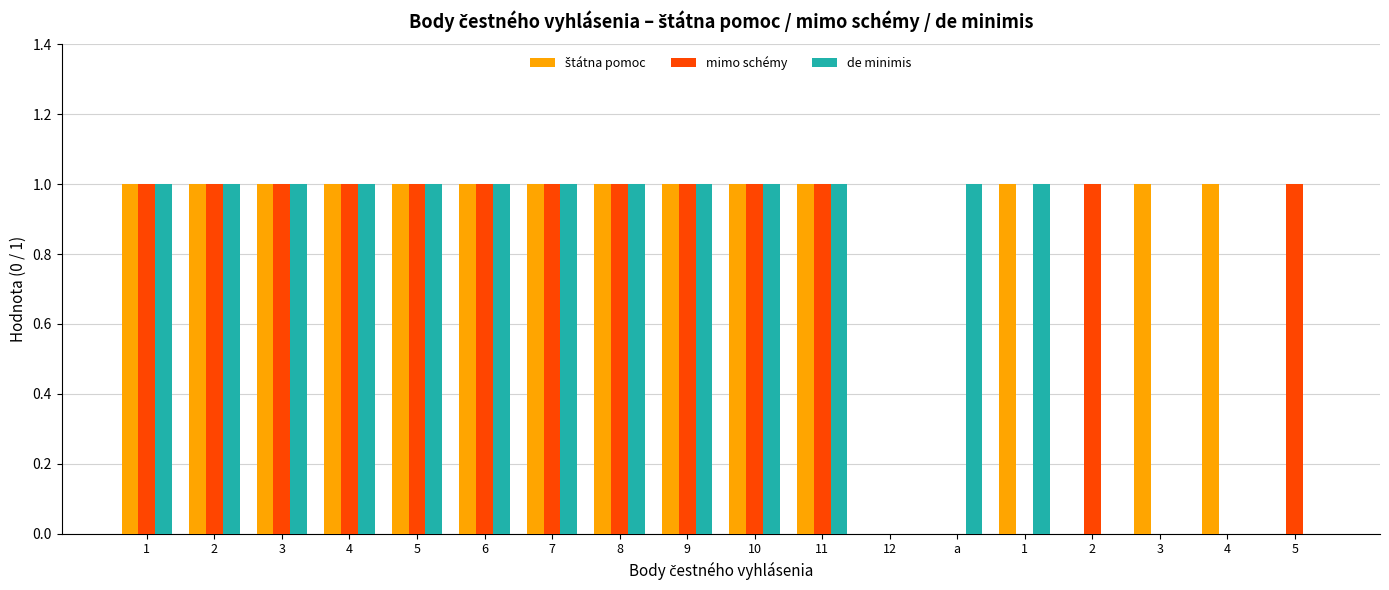

Count the number of data series in this chart.

3